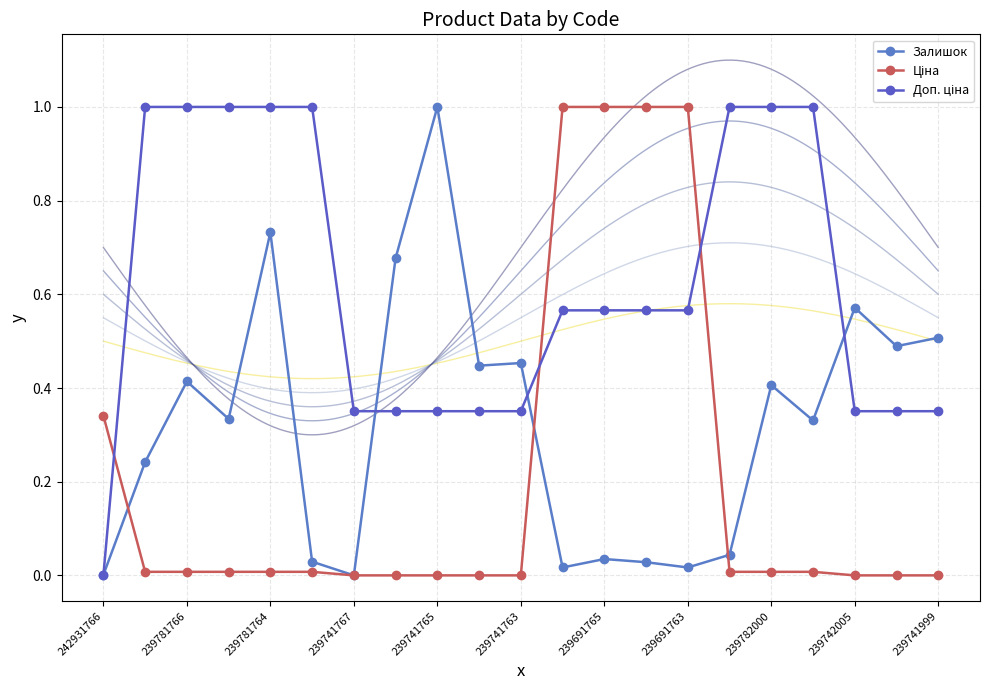

What is the average value of the Доп. ціна series?

0.6